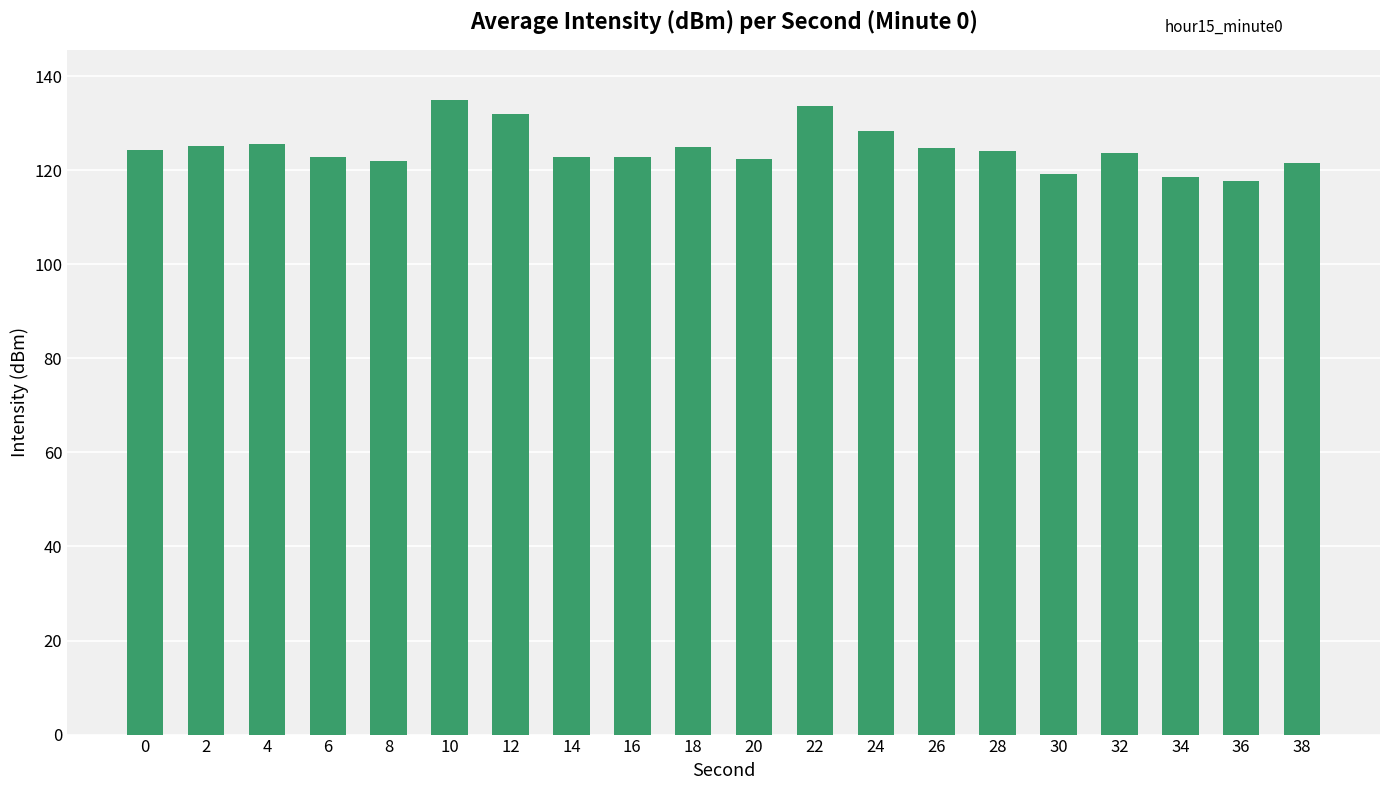

Are the bars grouped side by side (vs. stacked)?

No